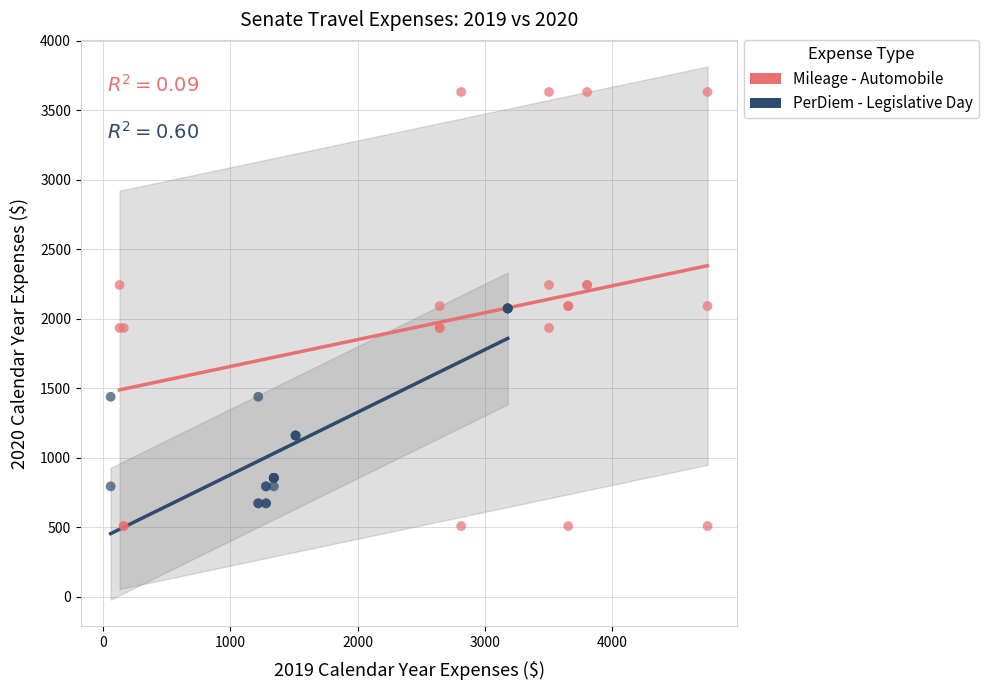

Which series contains the highest Y value?

Mileage - Automobile